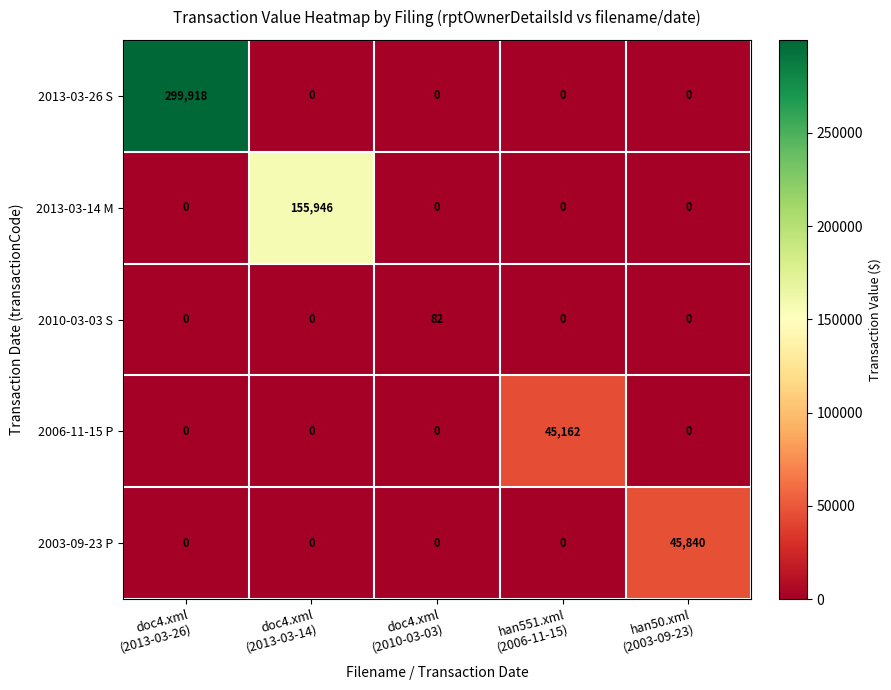

Rank the series by their maximum value, from lowest to highest.

2010-03-03 S, 2006-11-15 P, 2003-09-23 P, 2013-03-14 M, 2013-03-26 S